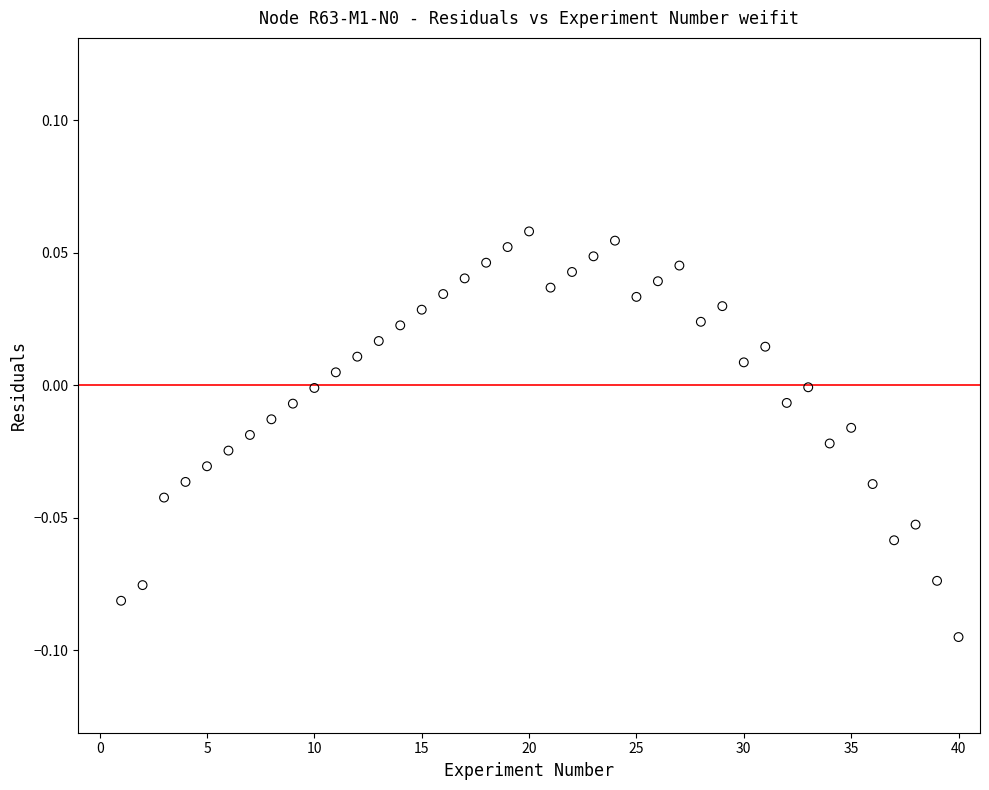

What is the range of X values (max minus min)?

39.0